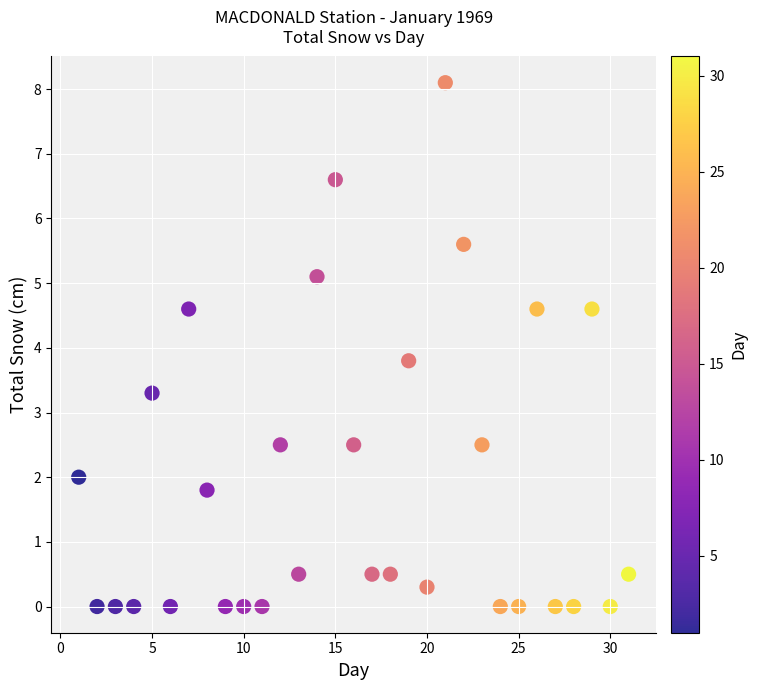

What is the range of Y values (max minus min)?

8.1